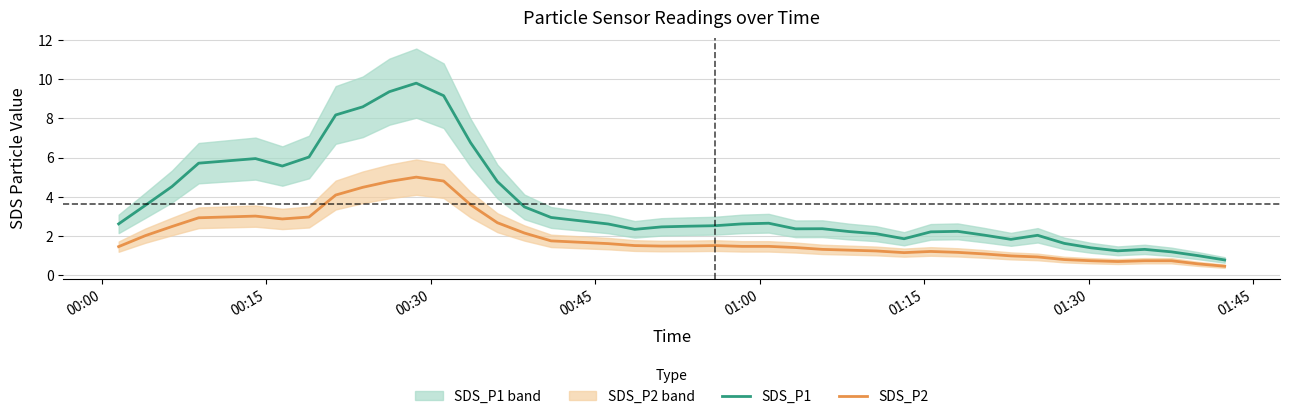

Which series has the largest range (max minus min)?

SDS_P1